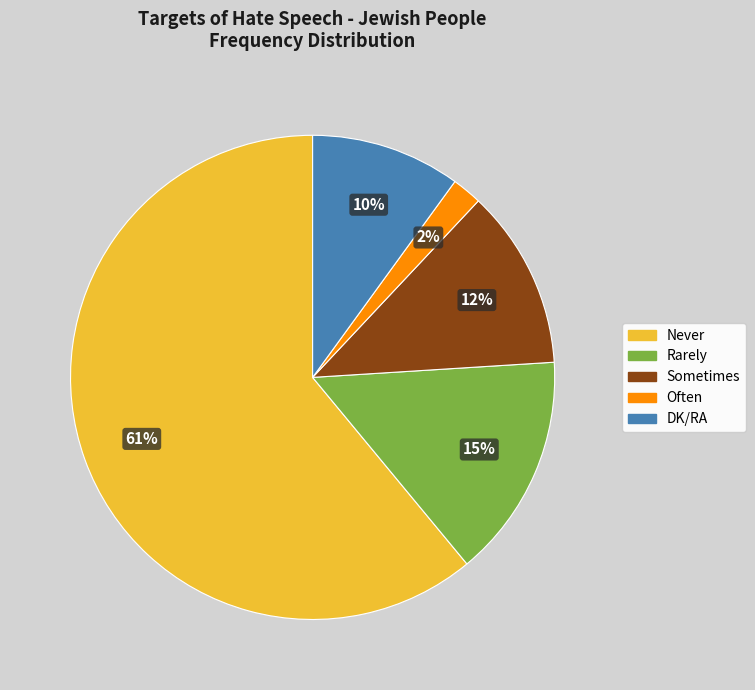

To the nearest percent, what is the difference between the largest and smallest slice percentages?

59%